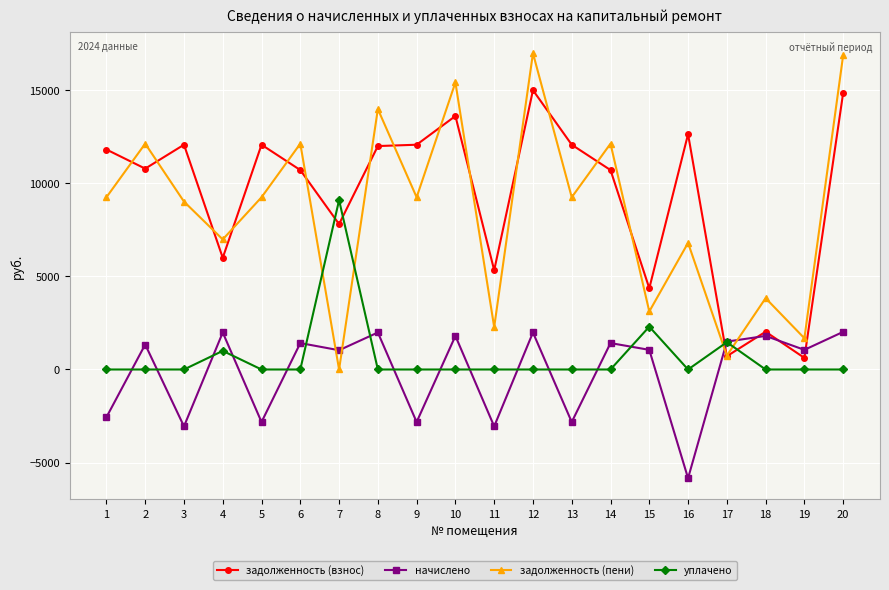

How many data points does each series have?

20